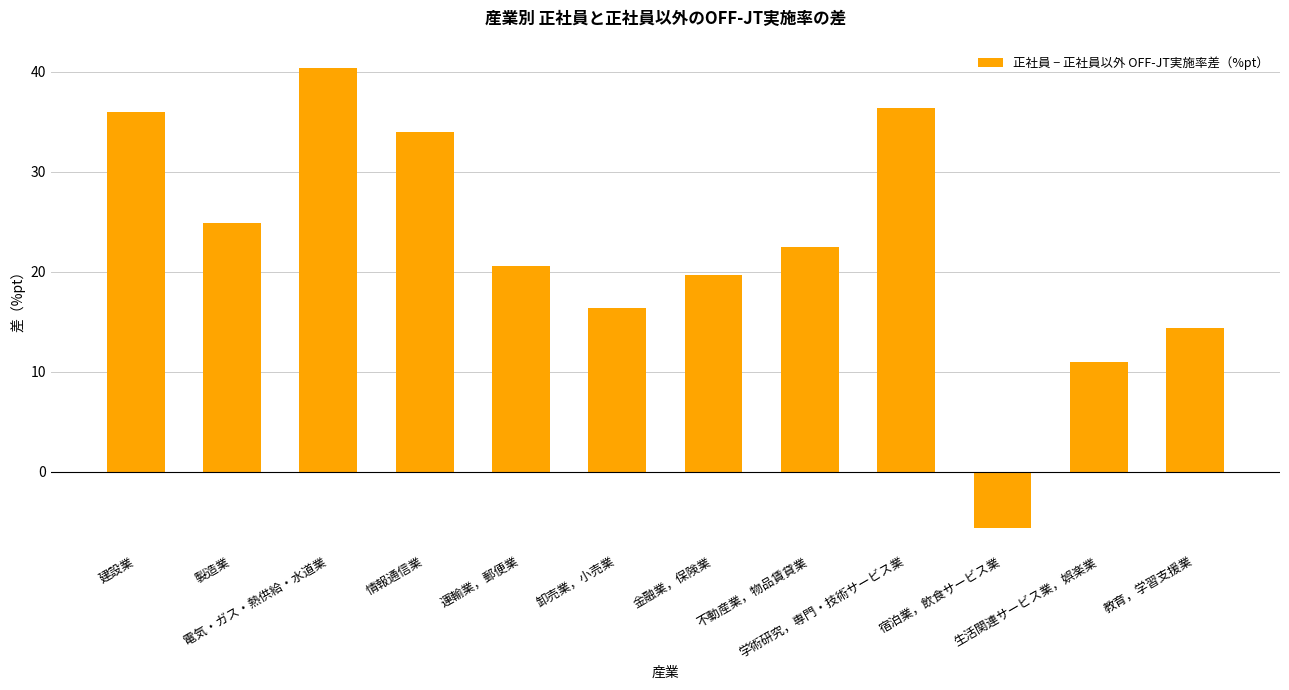

How many values are above zero?

11